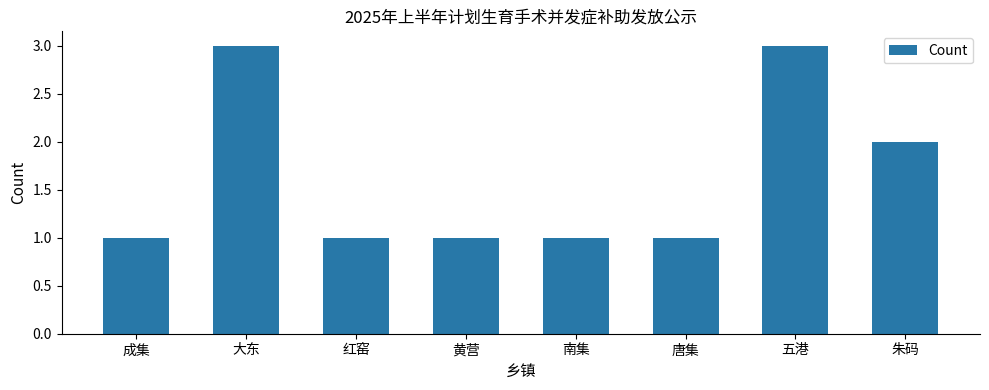

What is the greatest value displayed?

3